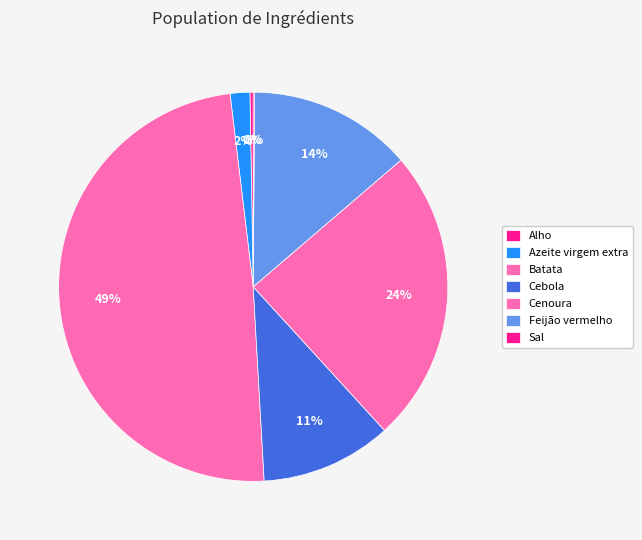

Combined, what portion of the pie is Batata and Sal?

49.1%